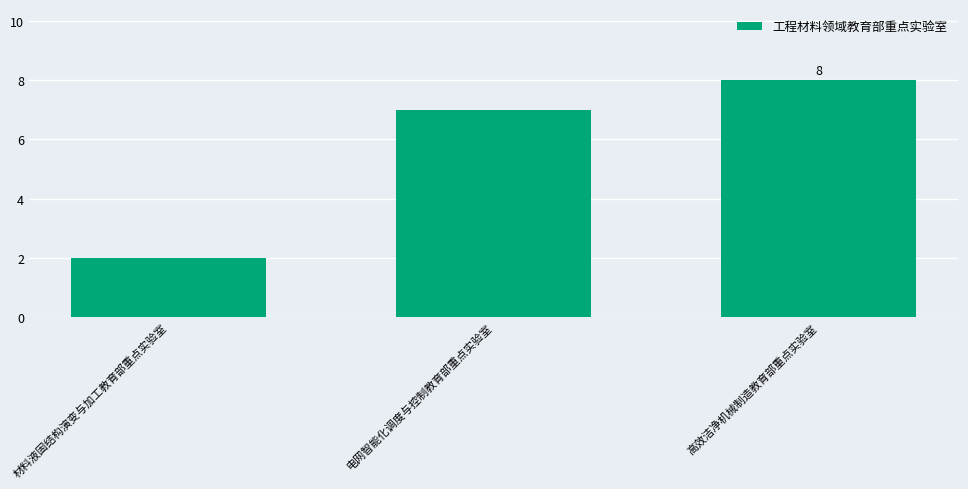

What position from the right is 高效洁净机械制造教育部重点实验室?

1